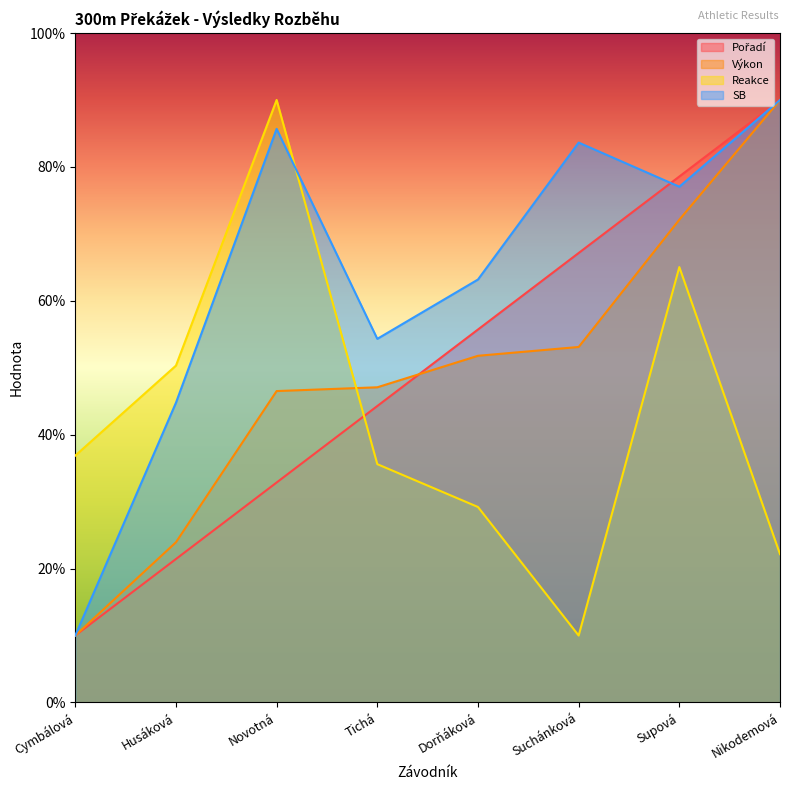

What is the sum of all SB values?

508.6